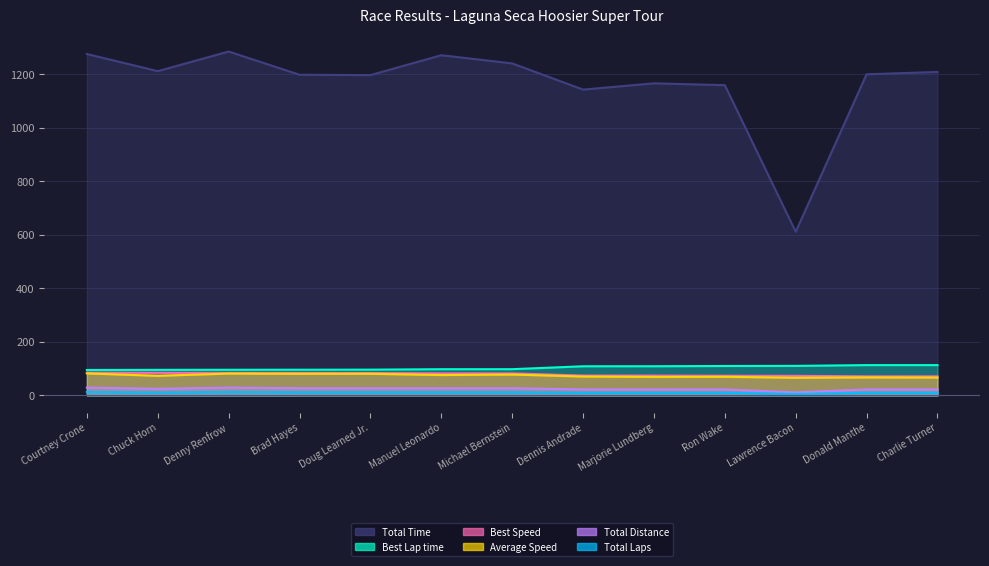

What is the sum of the Total Distance values at Michael Bernstein and Marjorie Lundberg?

49.2